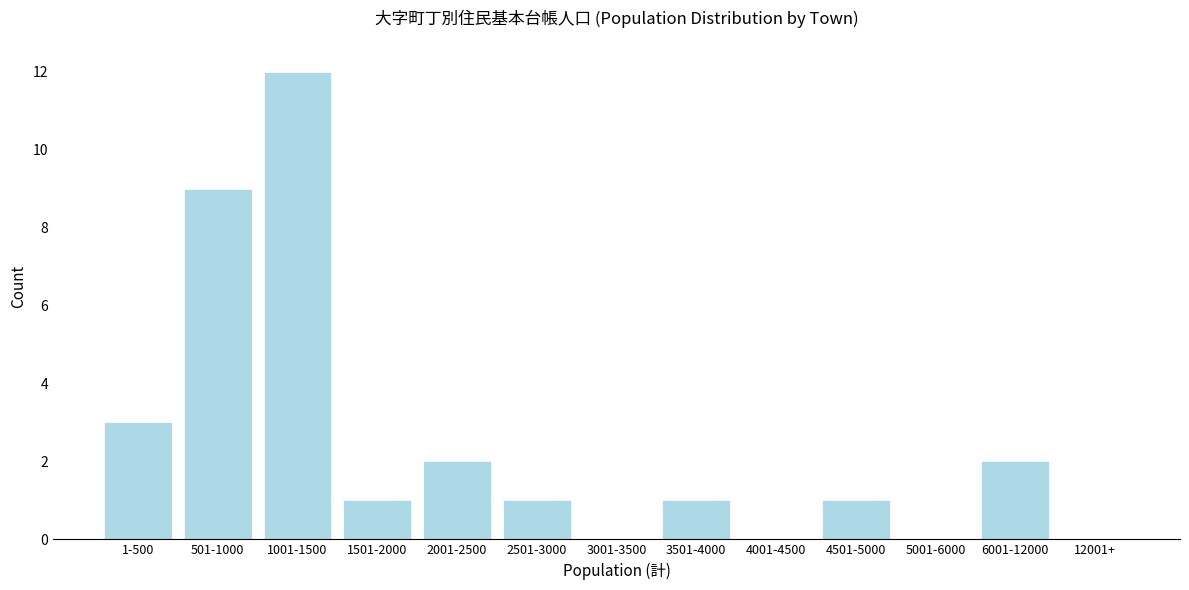

Reading right to left, what are all the values shown in this chart?

12001+=0	6001-12000=2	5001-6000=0	4501-5000=1	4001-4500=0	3501-4000=1	3001-3500=0	2501-3000=1	2001-2500=2	1501-2000=1	1001-1500=12	501-1000=9	1-500=3